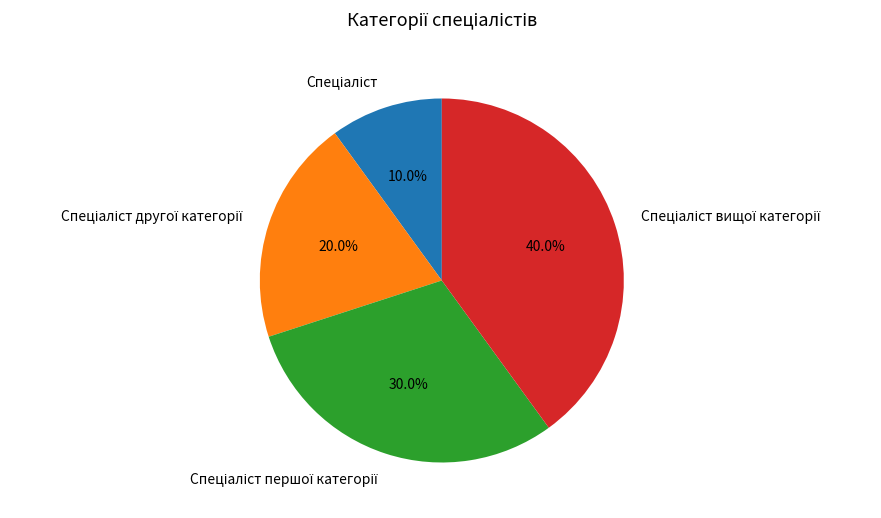

To the nearest percent, what is the difference between the largest and smallest slice percentages?

30%